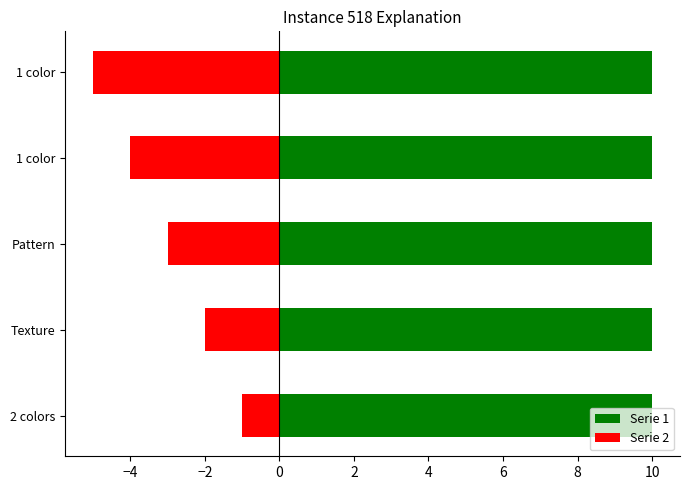

How many bars are there in each group?

2